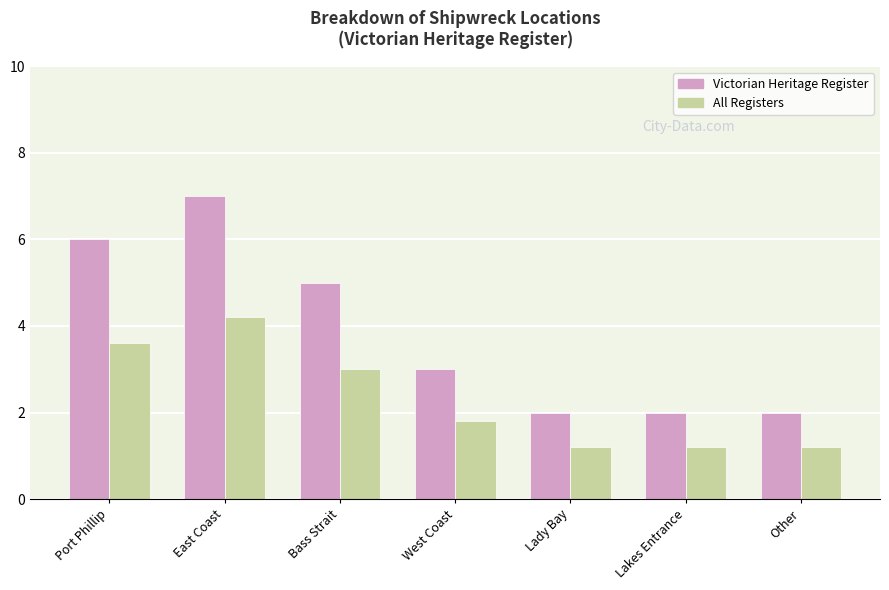

How many groups of bars are there?

7